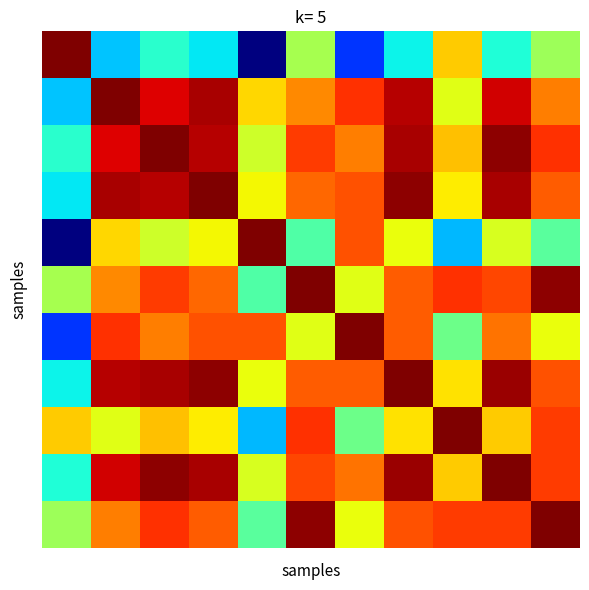

How many data points does each series have?

11